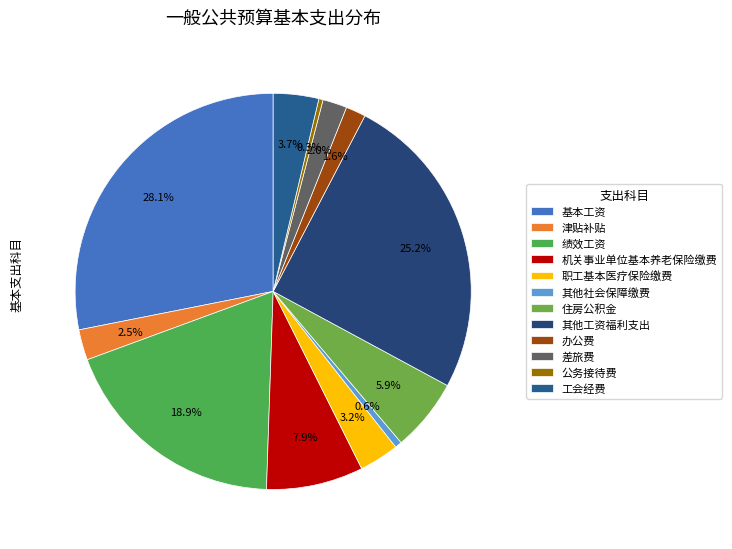

How much of the chart is everything except 公务接待费?

99.7%